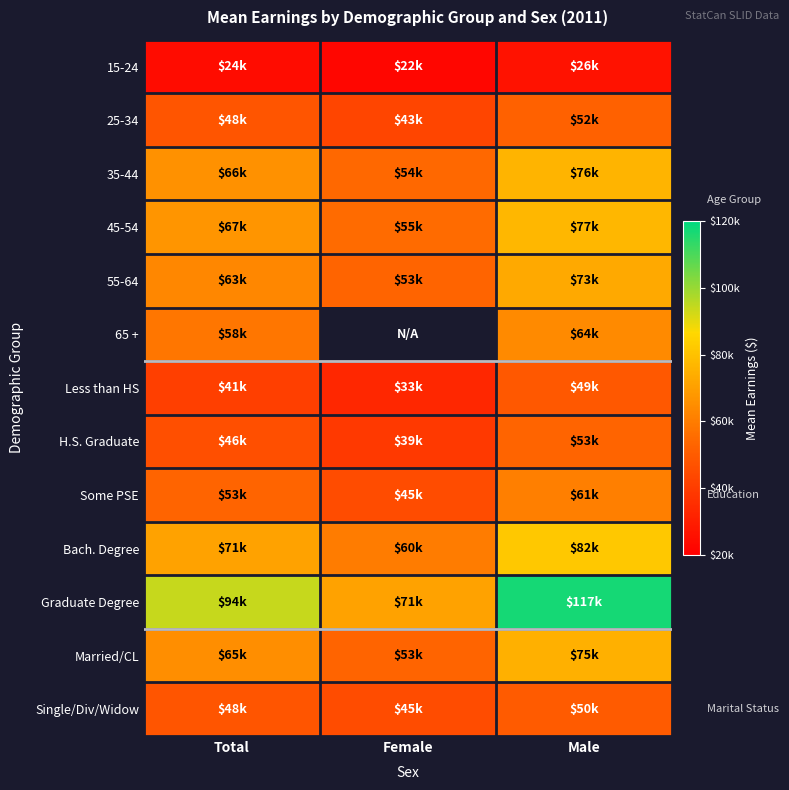

At which category is the sum across all series the highest?

Male